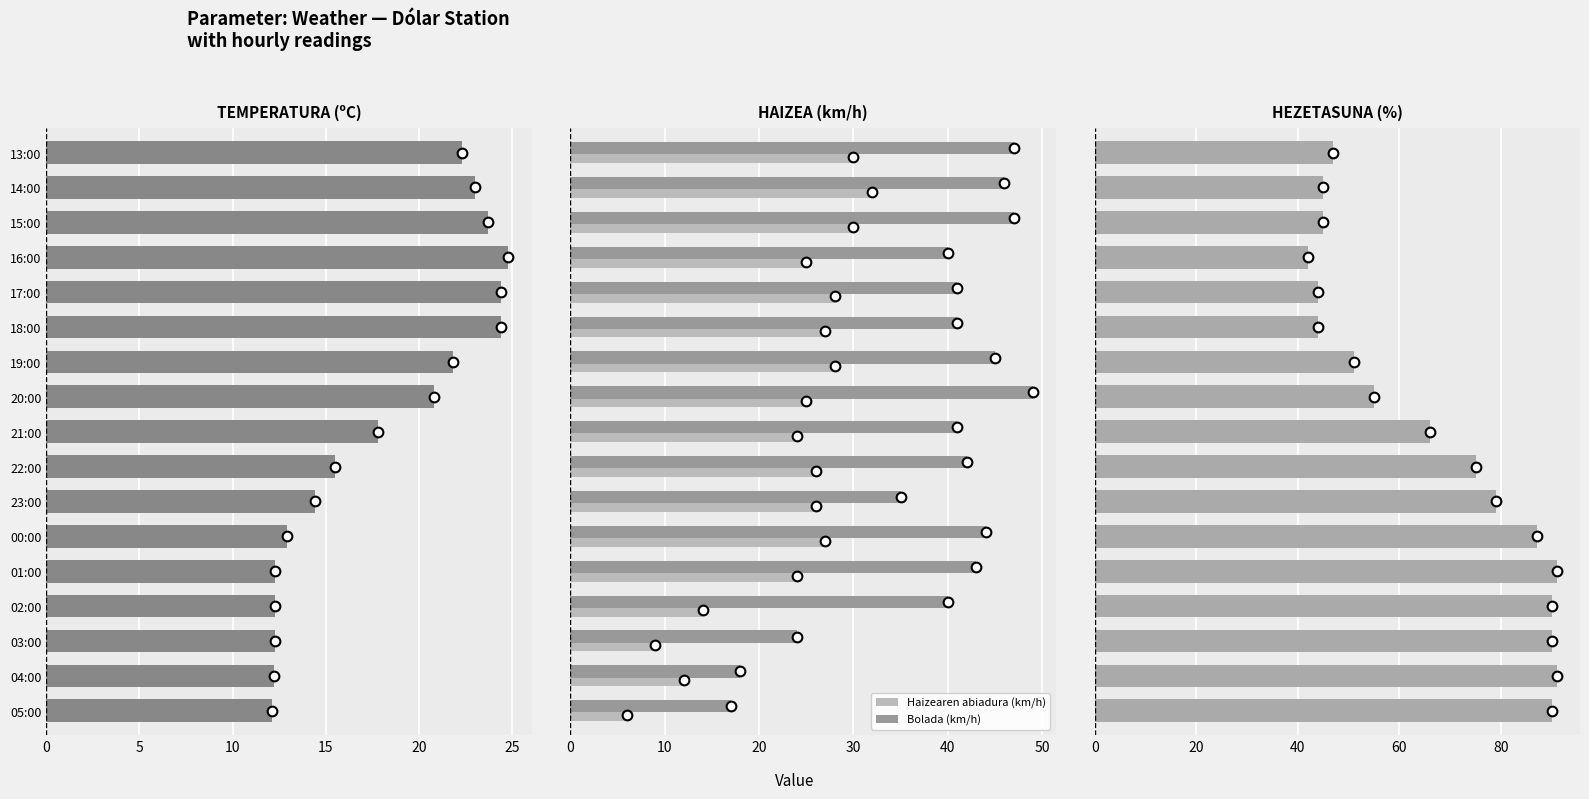

What is the maximum value for Haizearen abiadura (km/h)?

32